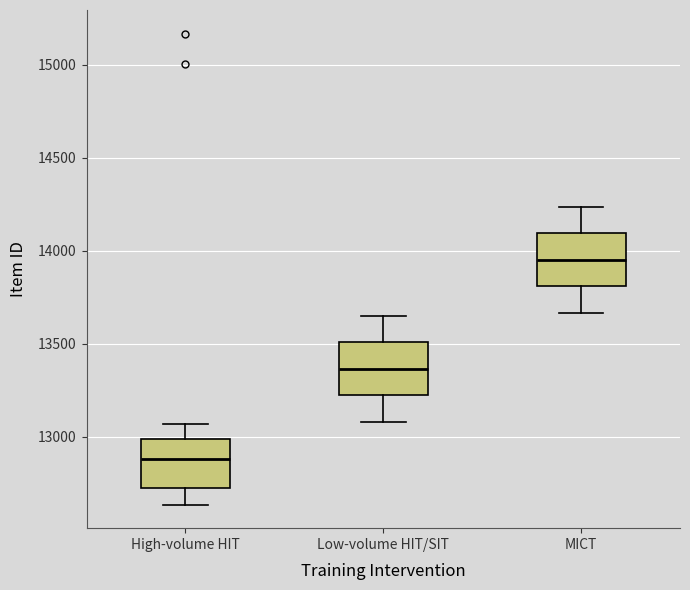

Reading left to right, transcribe this box plot: for each box, give where its median line is, the range the box spans, and where its two whiskers end, as read against the y-axis. The values are not printed on the chart, so give them approximately, as read against the axis.

High-volume HIT: median 12900, box 12700 to 13000, whiskers 12650 to 13050
Low-volume HIT/SIT: median 13350, box 13200 to 13500, whiskers 13100 to 13650
MICT: median 13950, box 13800 to 14100, whiskers 13650 to 14250